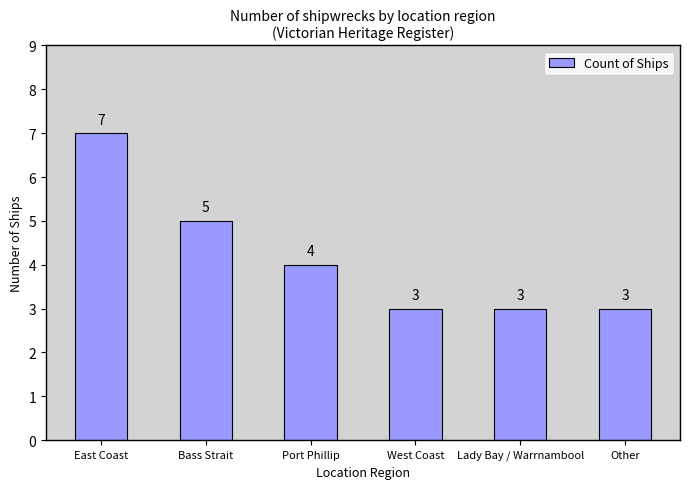

What is the value of the 3rd bar from the left?

4